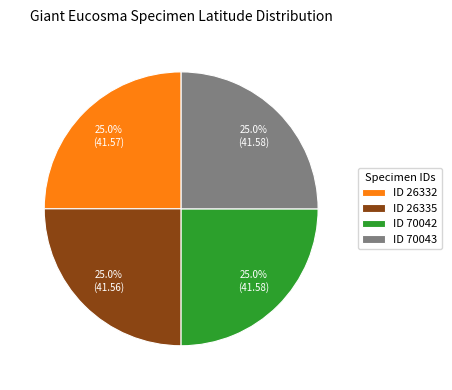

Is there any slice that represents more than half of the pie?

No